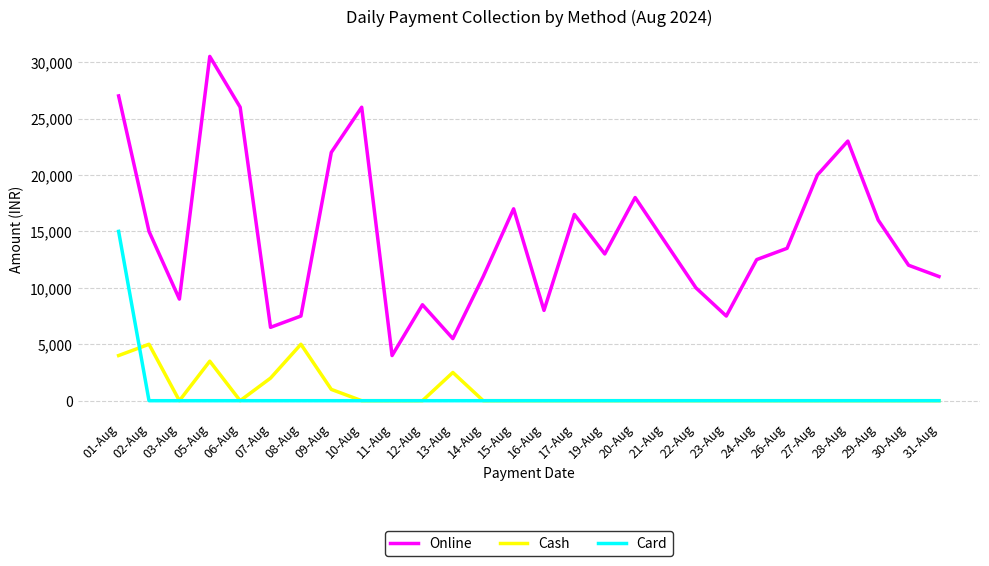

What is the difference between the highest and lowest values at 31-Aug?

11000